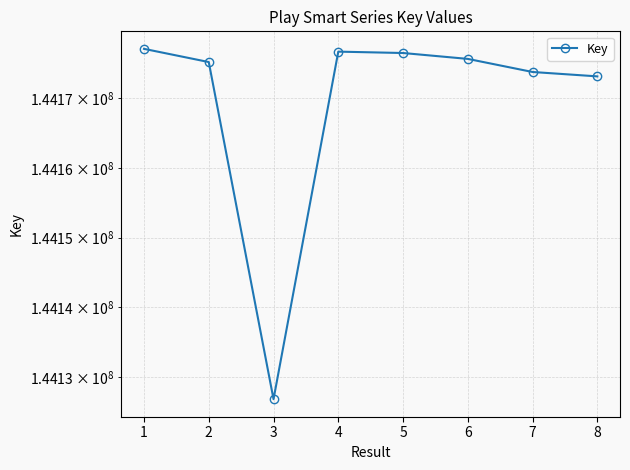

What is the minimum value shown in the chart?

144126790